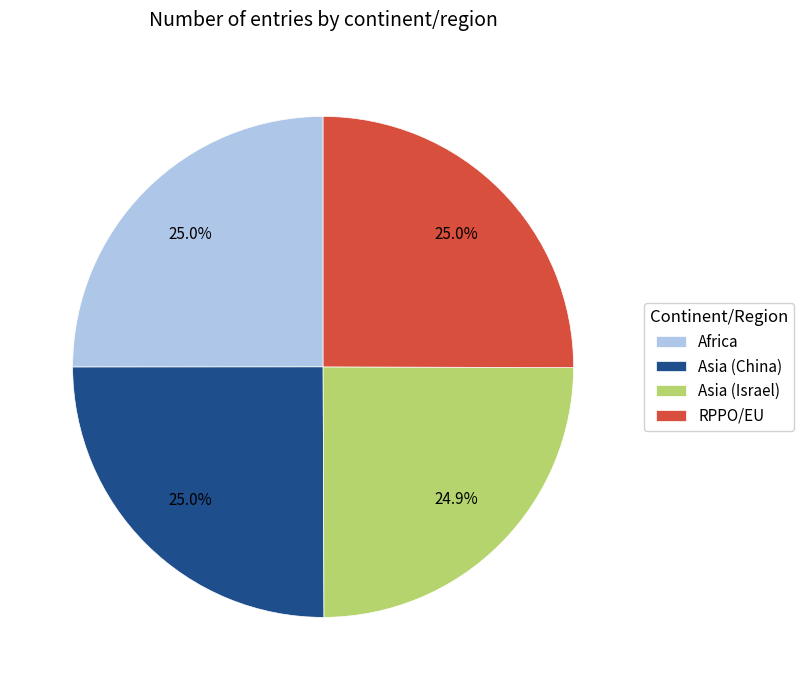

Count the number of slices in the pie.

4